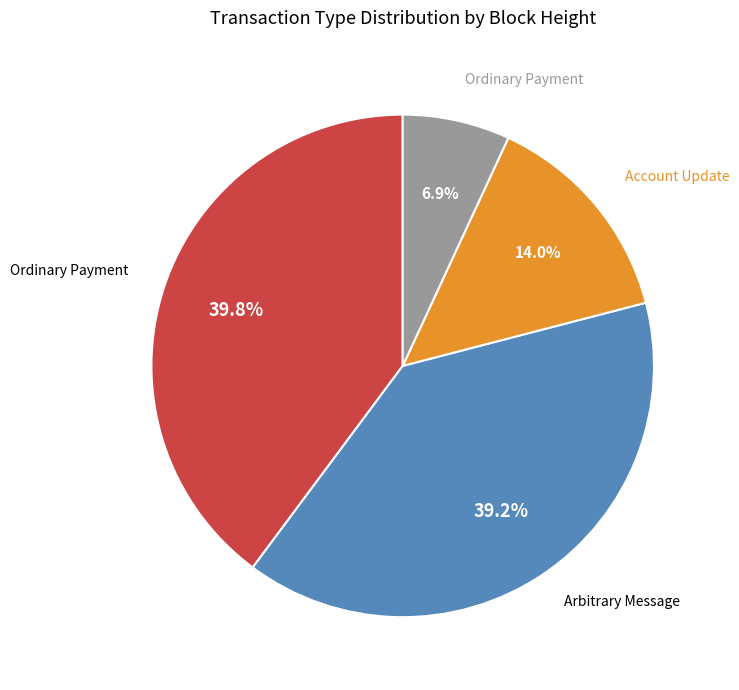

Is there a majority slice in this chart?

No